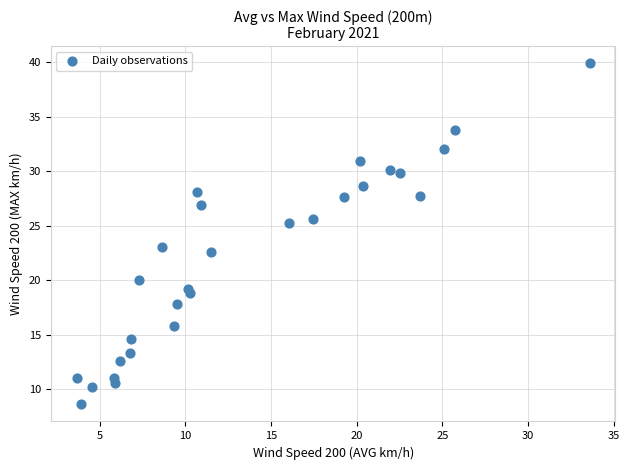

What is the range of X values (max minus min)?

29.9